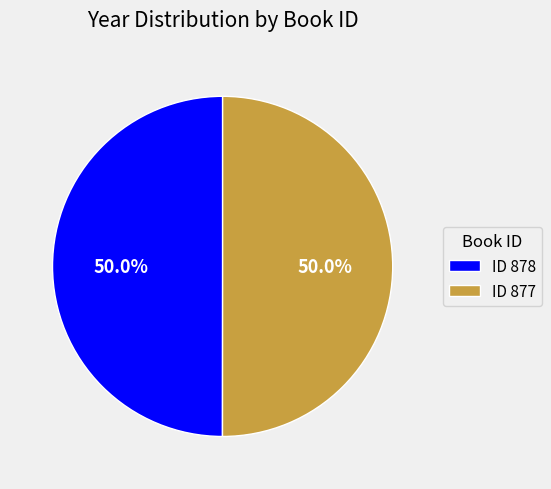

What is the total percentage of ID 877 and ID 878?

100.0%